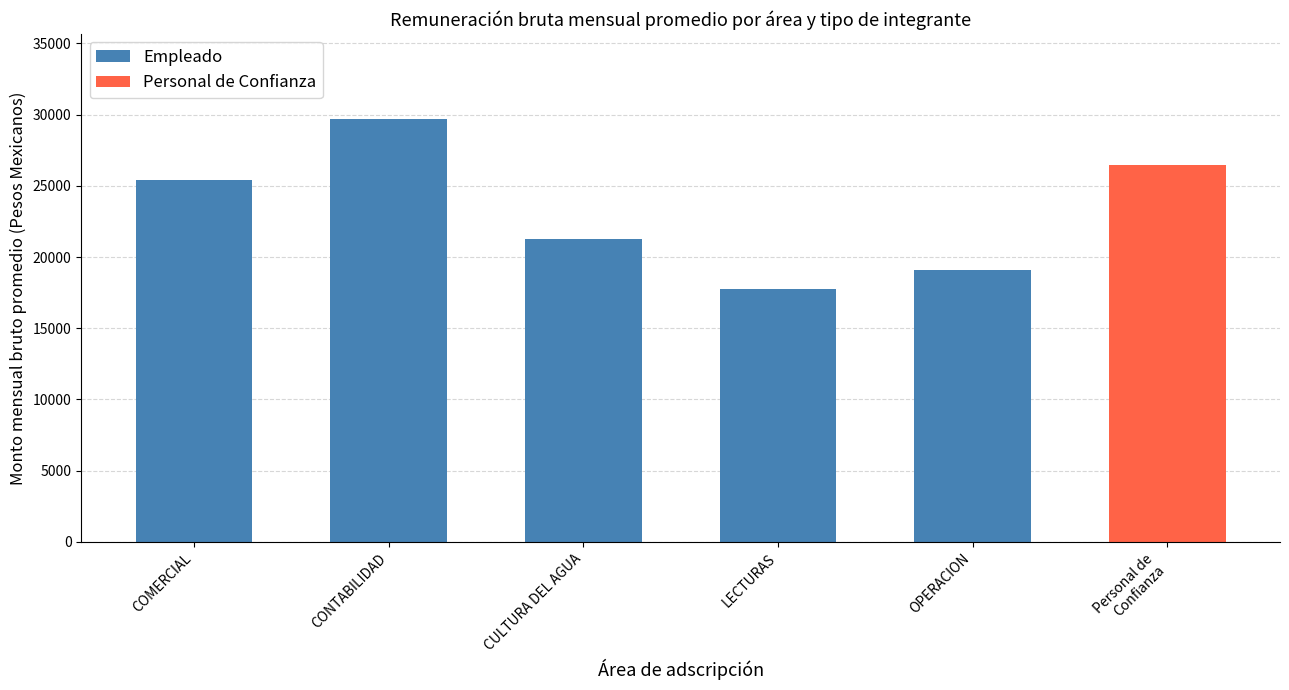

List the labels in order of Empleado value, largest first.

CONTABILIDAD, COMERCIAL, CULTURA DEL AGUA, OPERACION, LECTURAS